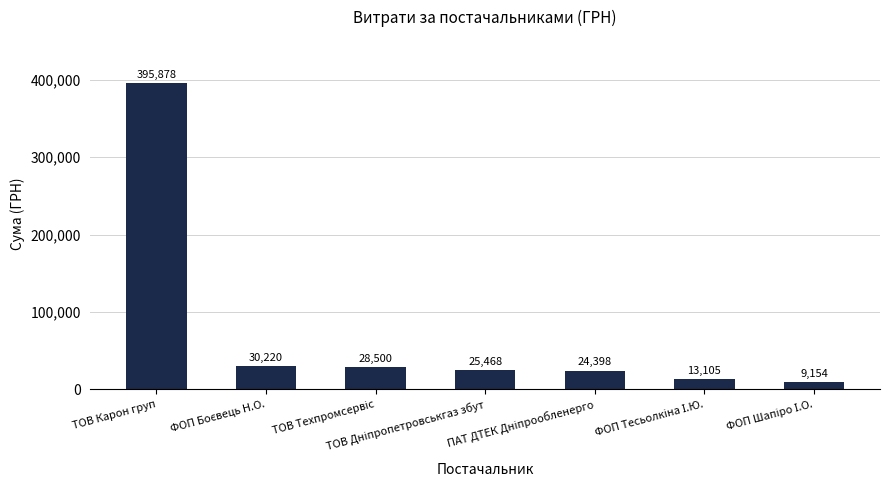

What is the value of the 2nd bar from the left?

30220.0